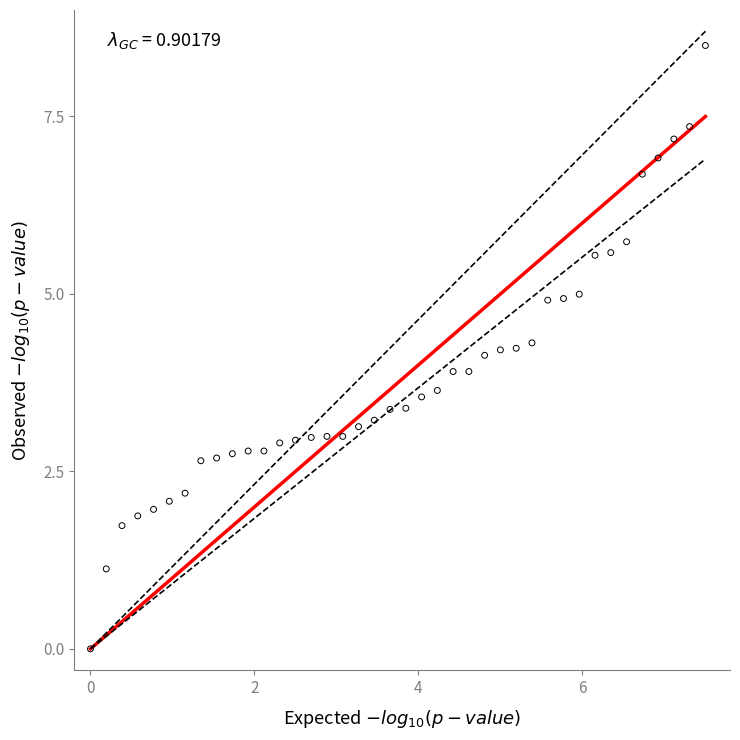

What is the range of Y values (max minus min)?

8.5